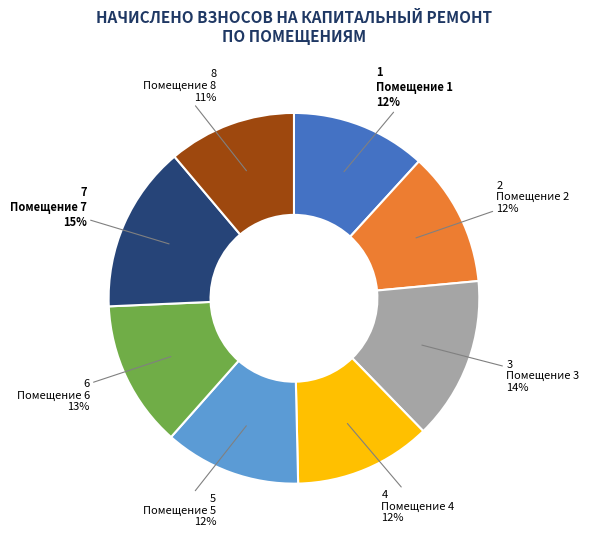

Approximately how many times larger is the value at Помещение 3 compared to Помещение 6?

1.1